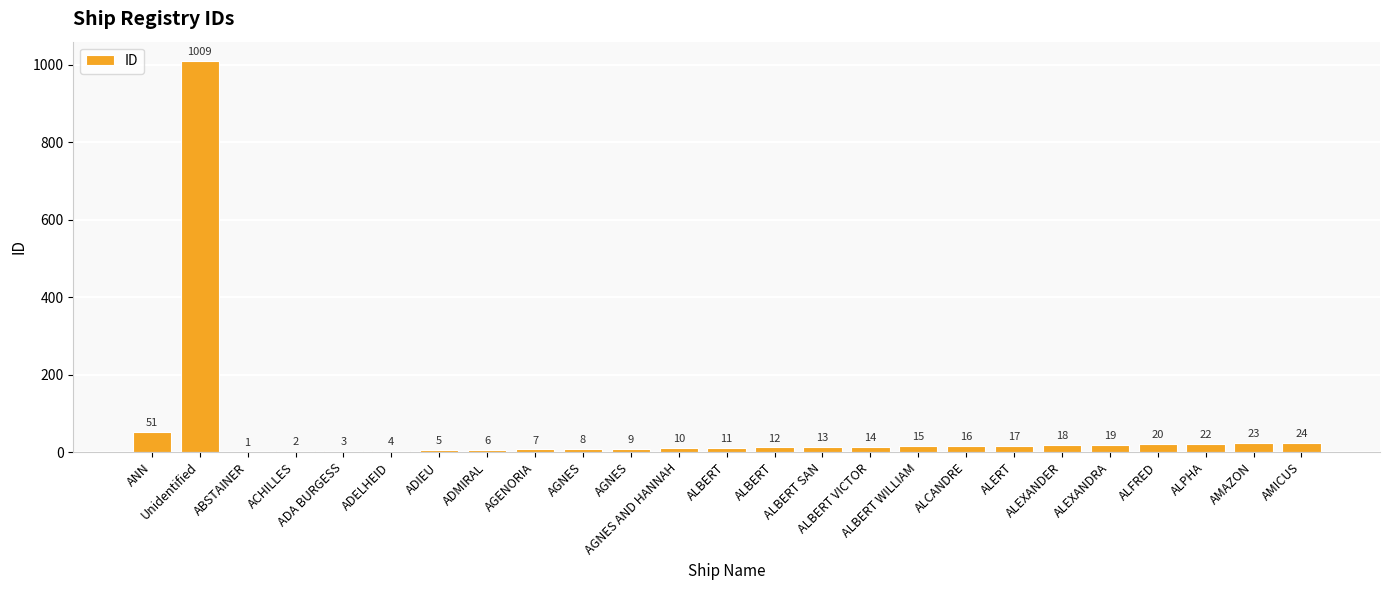

List the labels in order of value, largest first.

Unidentified, ANN, AMICUS, AMAZON, ALPHA, ALFRED, ALEXANDRA, ALEXANDER, ALERT, ALCANDRE, ALBERT WILLIAM, ALBERT VICTOR, ALBERT SAN, ALBERT, ALBERT, AGNES AND HANNAH, AGNES, AGNES, AGENORIA, ADMIRAL, ADIEU, ADELHEID, ADA BURGESS, ACHILLES, ABSTAINER